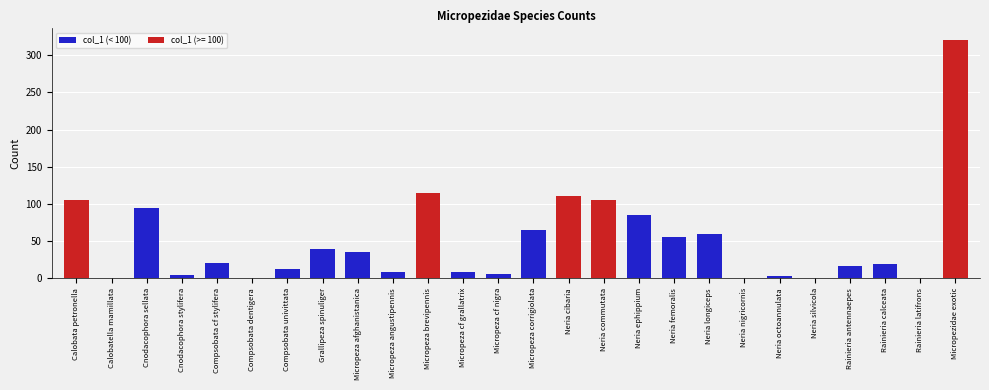

Which has a higher value, Neria femoralis or Micropezidae exotic?

Micropezidae exotic